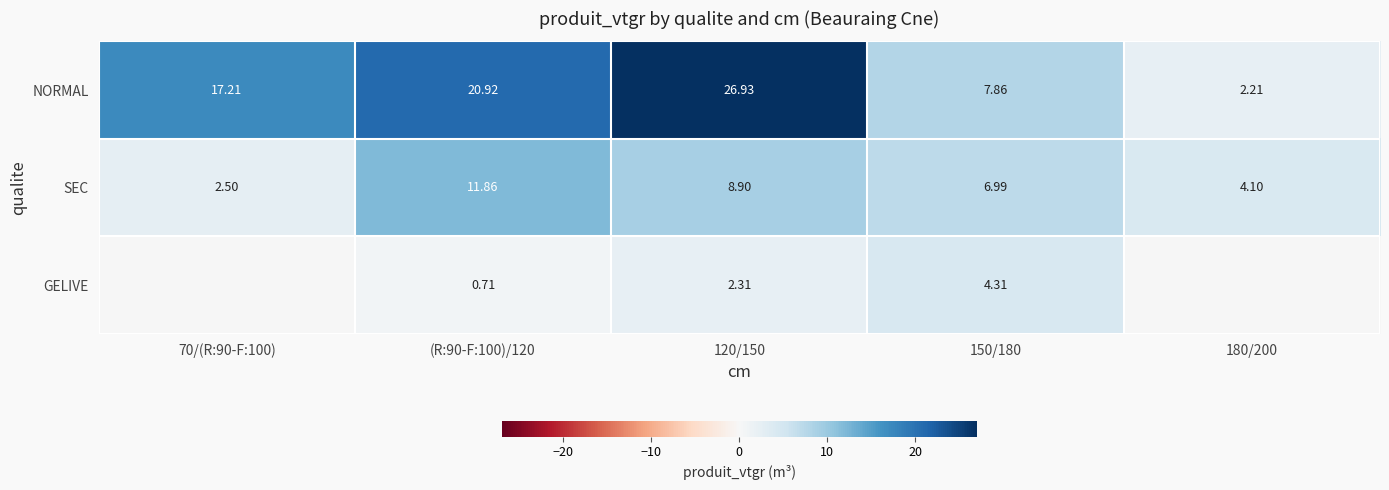

How many data points in SEC are less than 6?

2